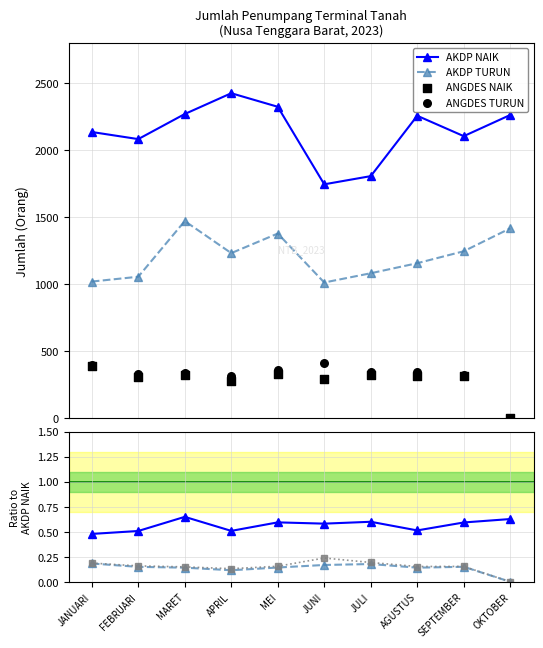

Which series reaches the maximum Y coordinate?

AKDP NAIK